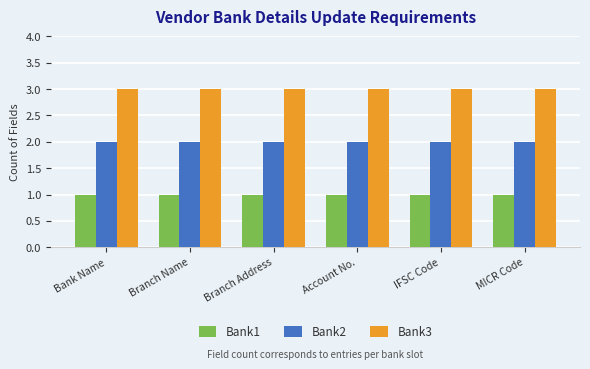

How many groups of bars are there?

6